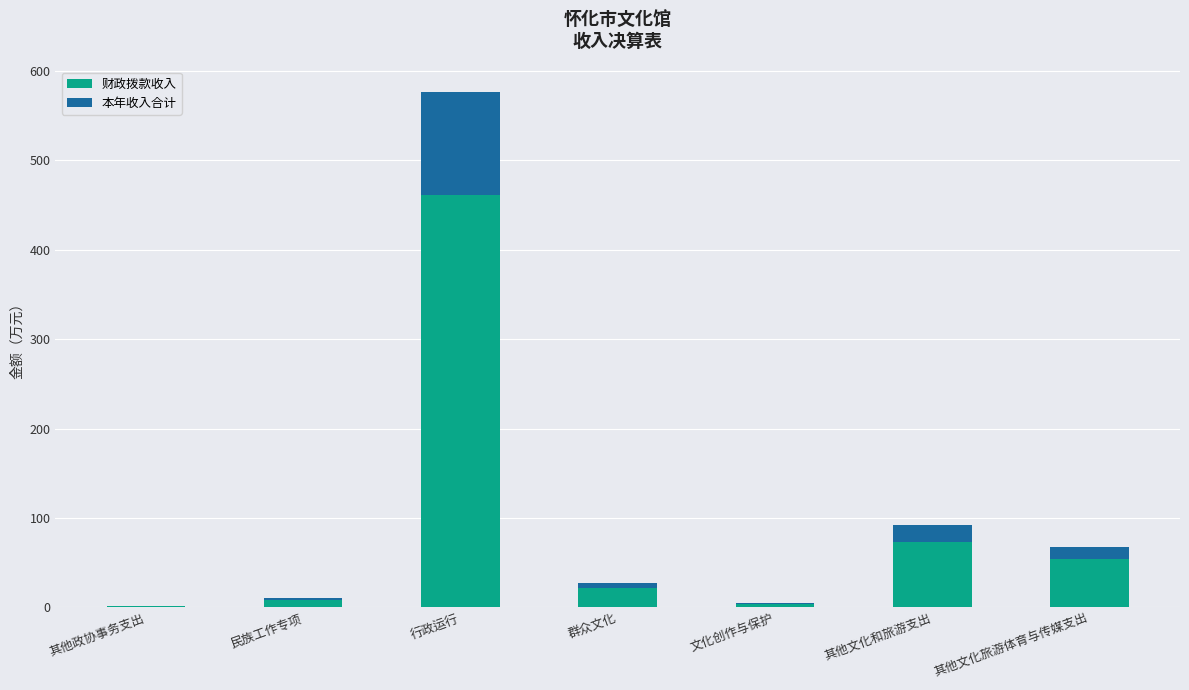

What are all the series names shown in the legend?

财政拨款收入, 本年收入合计